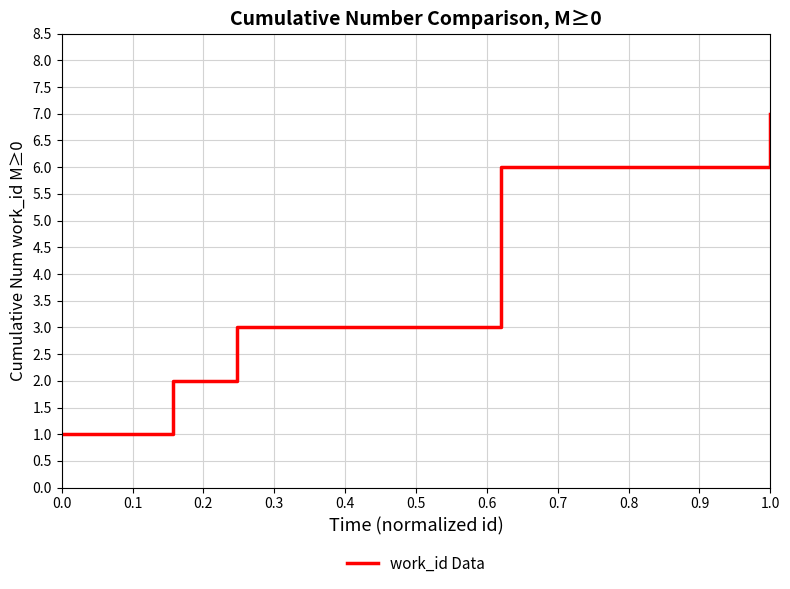

How many lines are shown in the chart?

1